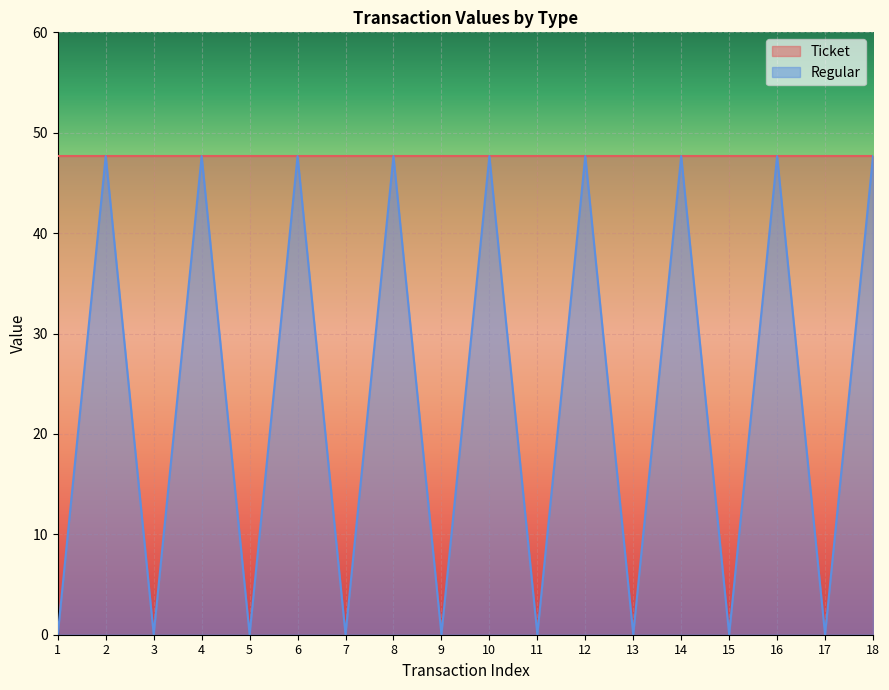

Reading left to right, extract all data points from this chart.

1=0.0	2=47.7	3=0.0	4=47.7	5=0.0	6=47.7	7=0.0	8=47.7	9=0.0	10=47.7	11=0.0	12=47.7	13=0.0	14=47.7	15=0.0	16=47.7	17=0.0	18=47.7